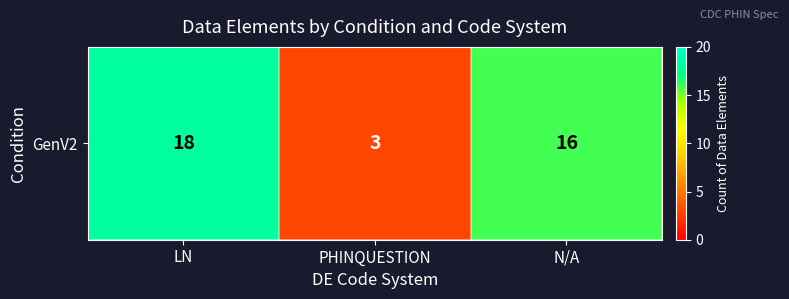

What is the sum of the values at LN and N/A?

34